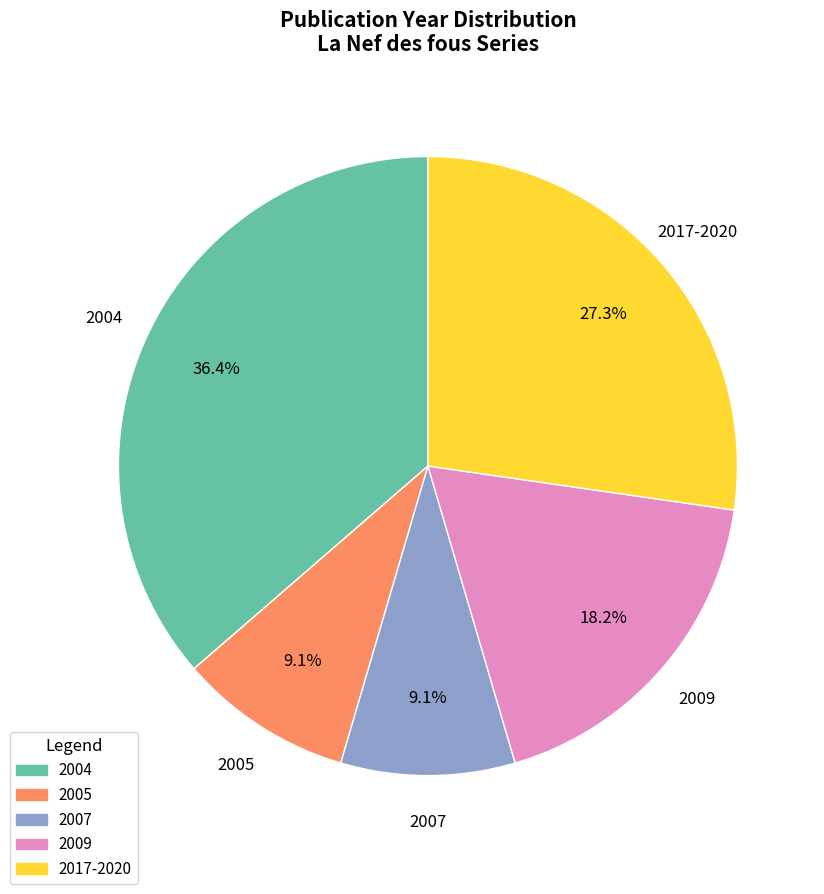

To the nearest percent, what is the average slice percentage?

20%